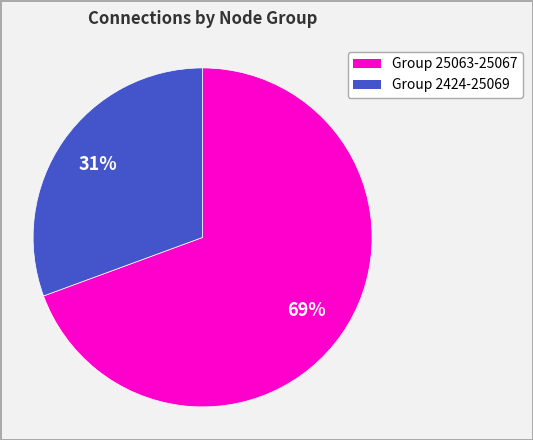

How many slices are in this pie chart?

2